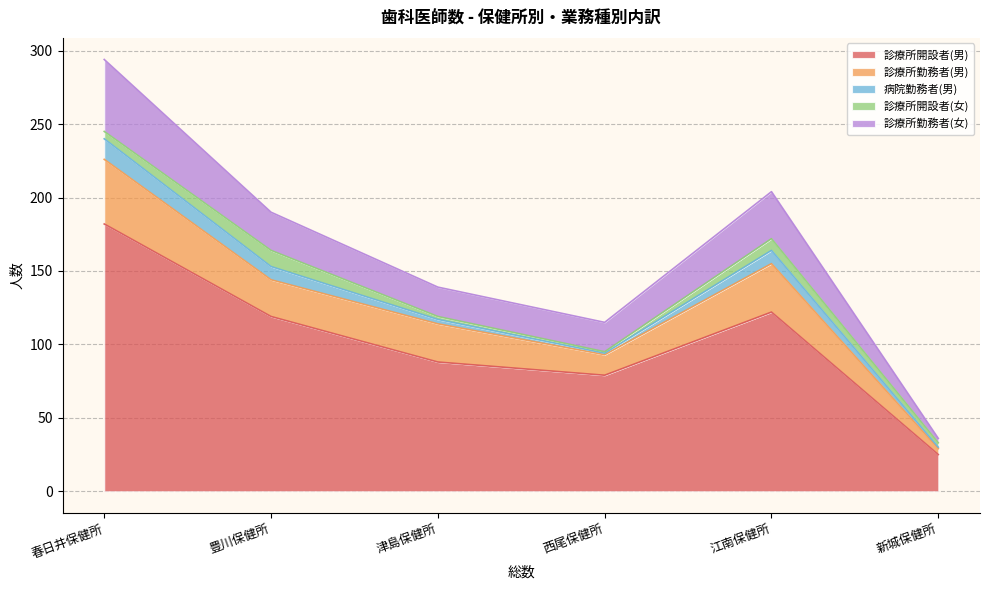

What is the approximate value of 診療所勤務者(男) at 江南保健所?

33